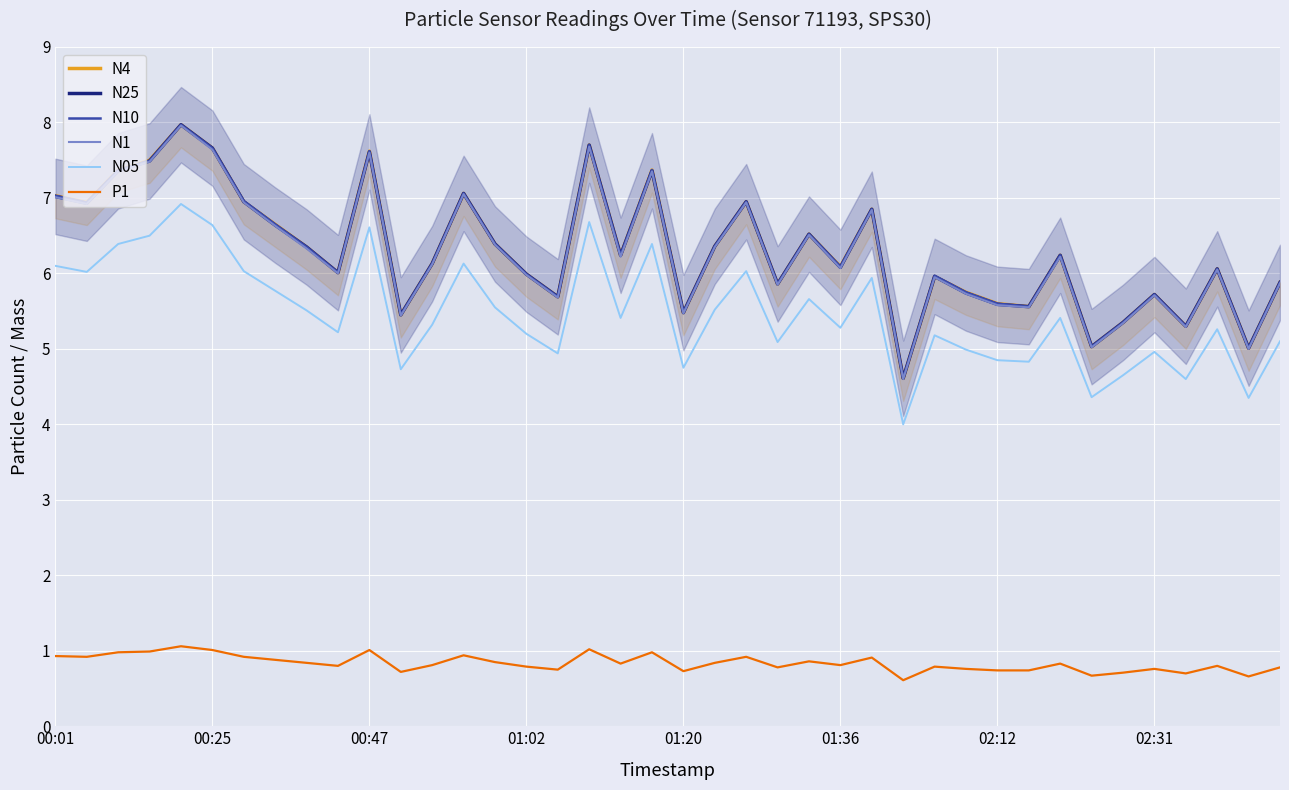

True or false: N25 and N10 cross at least once.

False